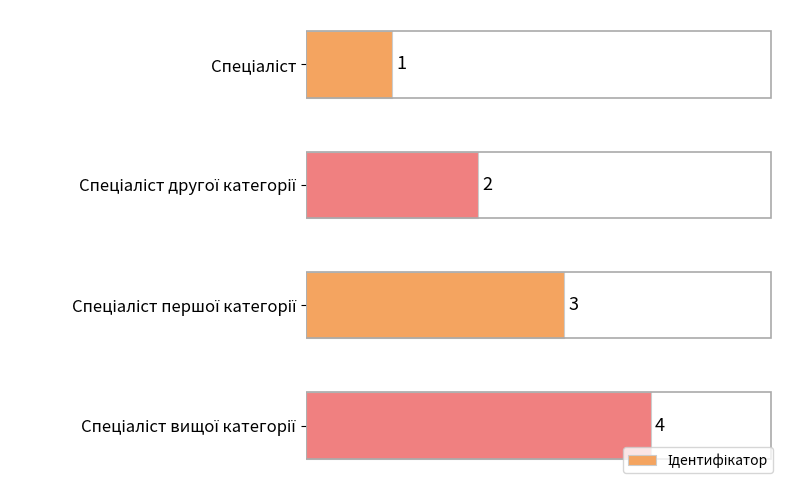

What is the sum of all values?

10